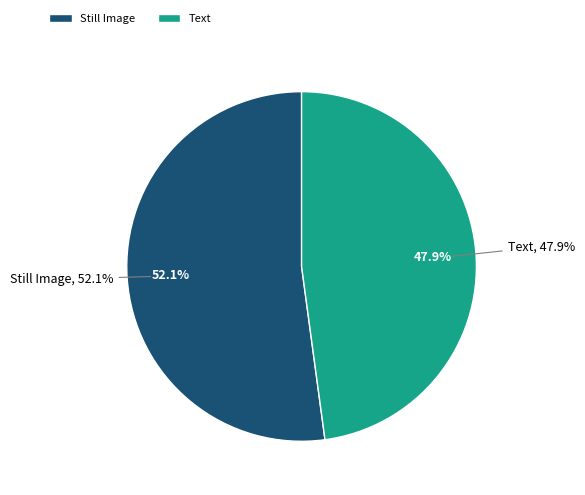

Count the number of slices in the pie.

2